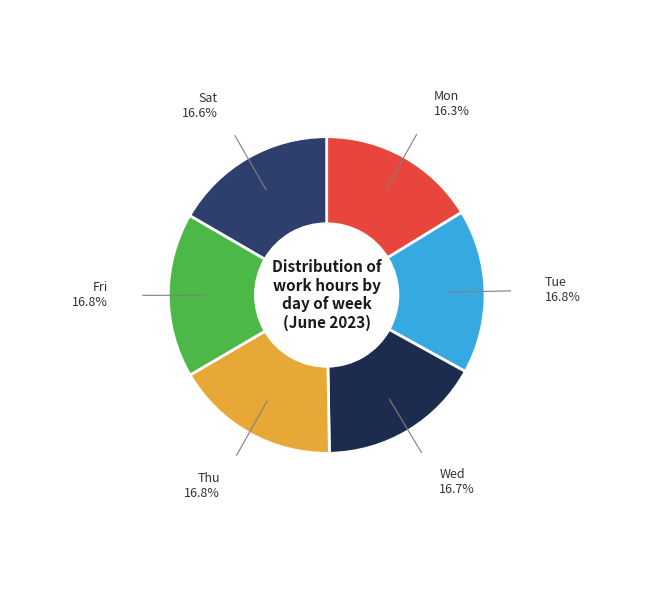

Is there any slice that represents more than half of the pie?

No